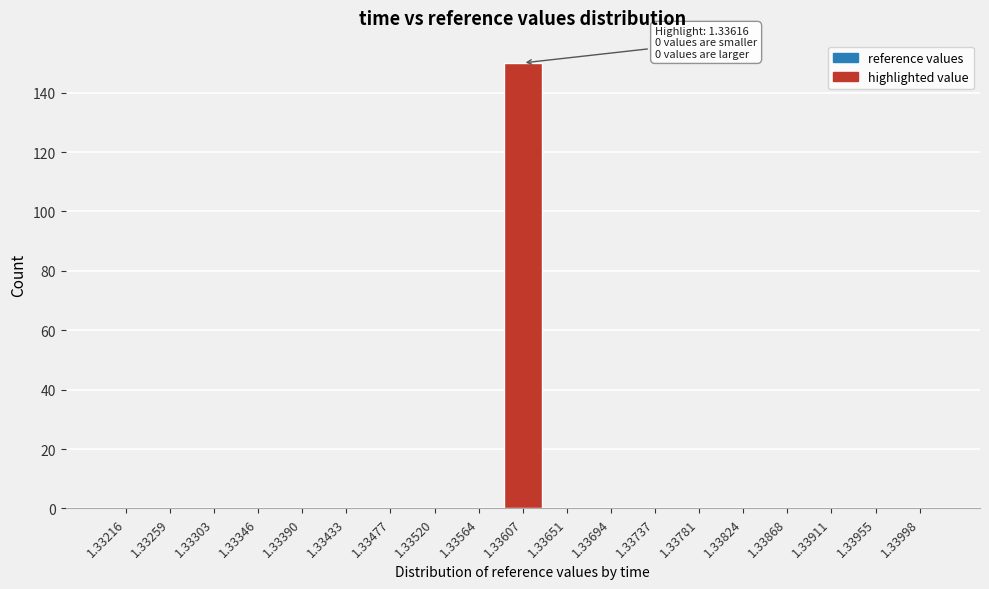

Reading left to right, extract all data points from this chart.

1.33216=0	1.33259=0	1.33303=0	1.33346=0	1.33390=0	1.33433=0	1.33477=0	1.33520=0	1.33564=0	1.33607=150	1.33651=0	1.33694=0	1.33737=0	1.33781=0	1.33824=0	1.33868=0	1.33911=0	1.33955=0	1.33998=0